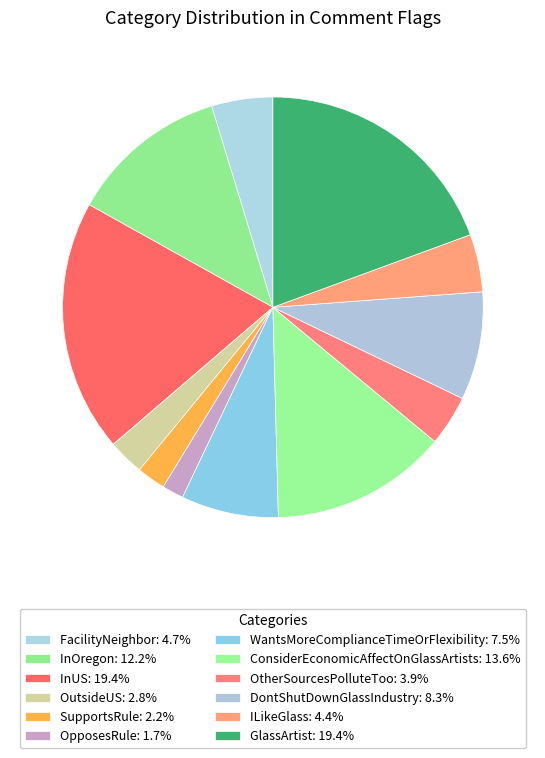

What is the total percentage of OpposesRule and OtherSourcesPolluteToo?

5.5%